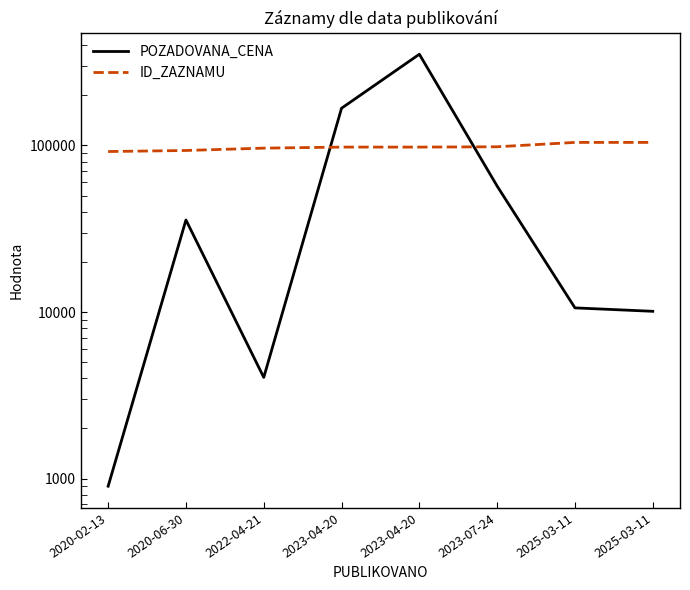

What is the highest value of the ID_ZAZNAMU series?

104328